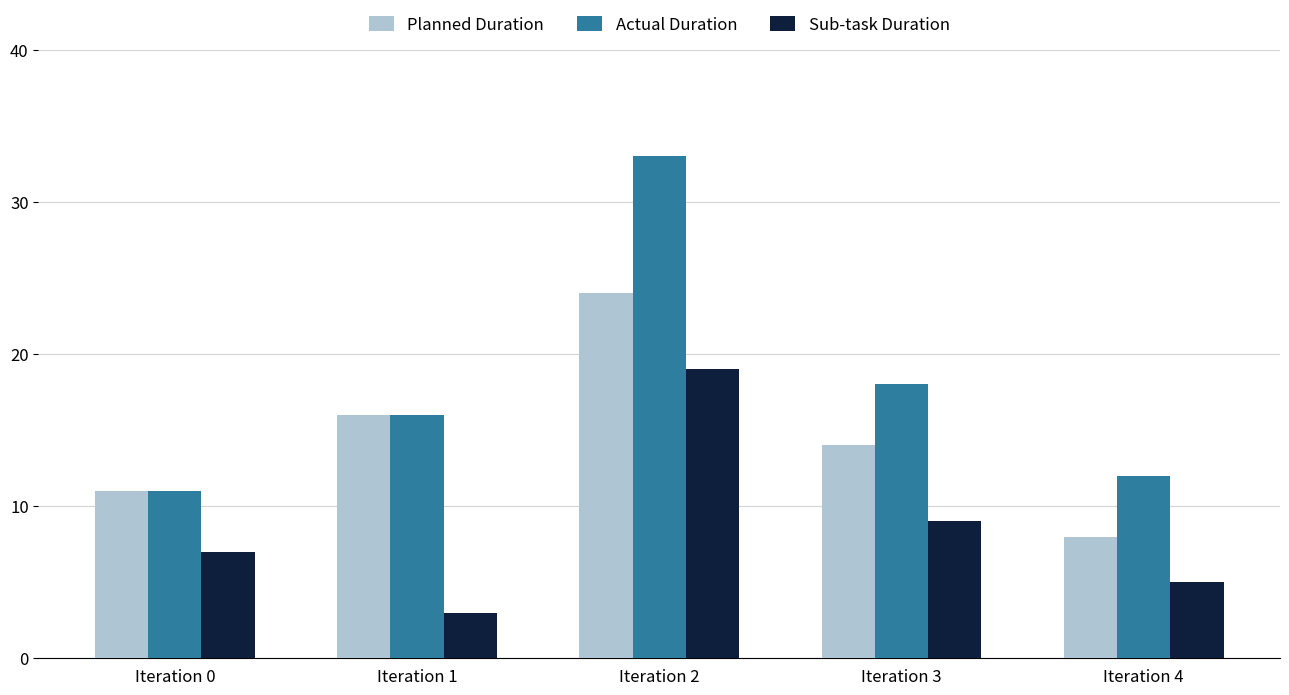

How many groups of bars are there?

5